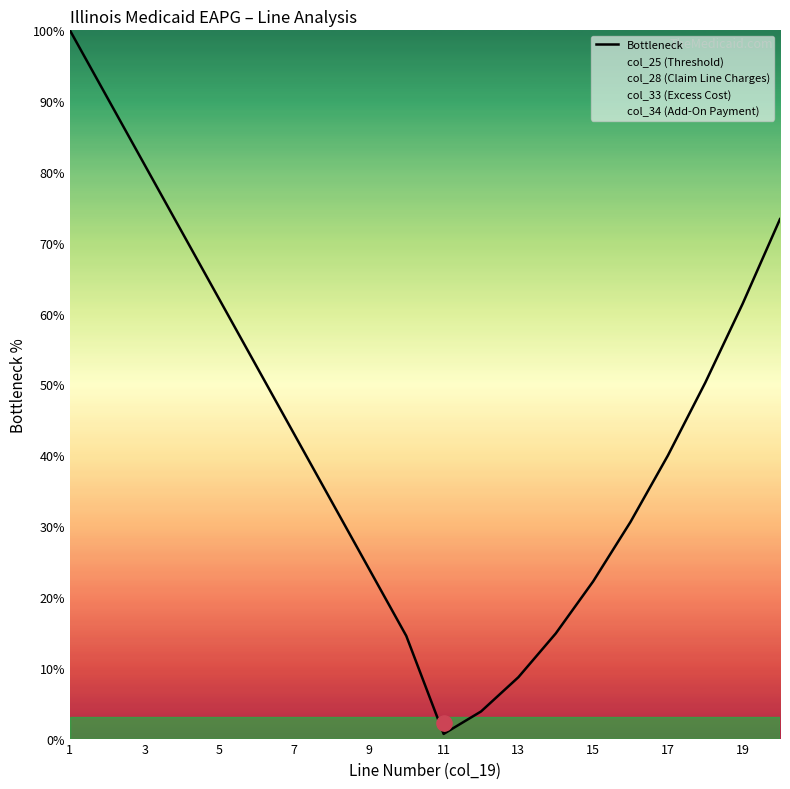

What is the maximum value for Bottleneck?

100.0